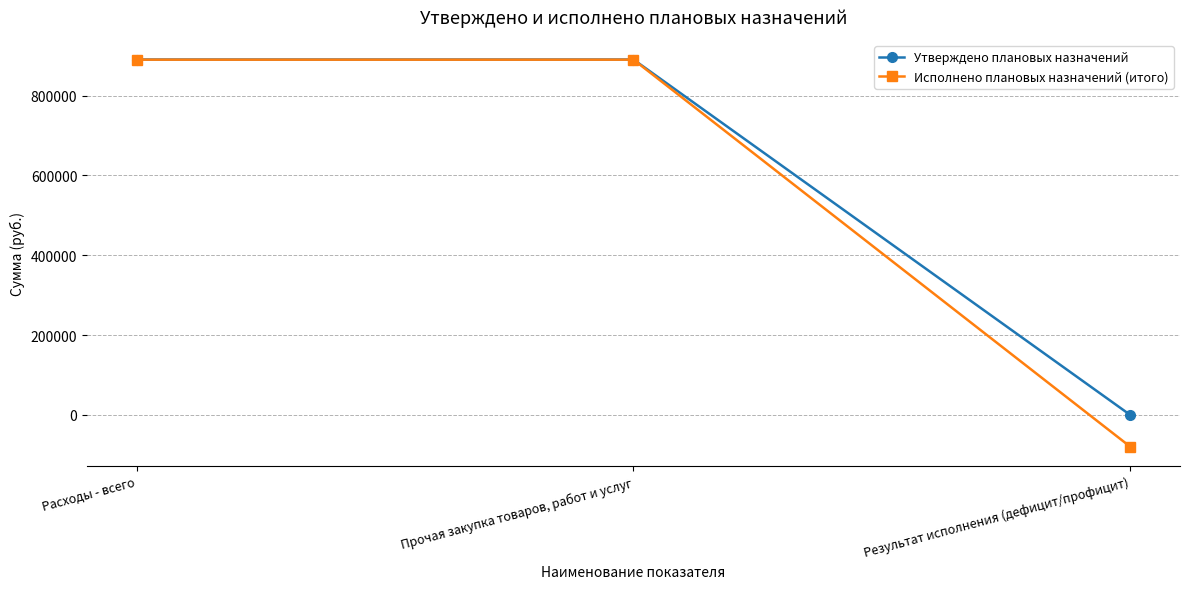

True or false: Исполнено плановых назначений (итого) has a value of 1267642.8 at Прочая закупка товаров, работ и услуг.

False